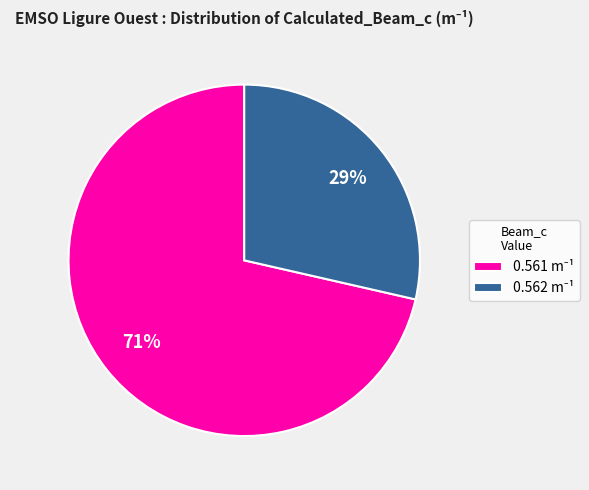

Does any single category account for the majority?

Yes